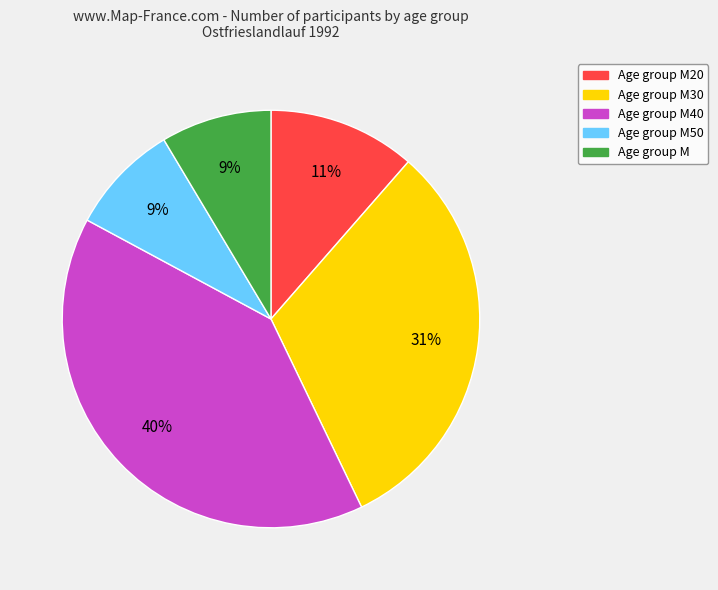

Is there any slice that represents more than half of the pie?

No